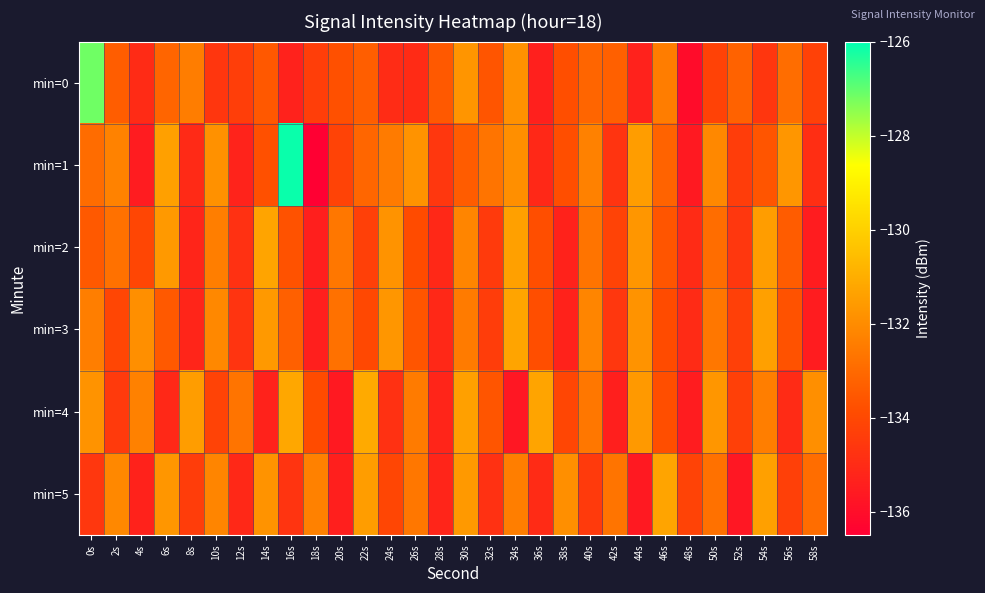

At which category is the sum across all series the highest?

0s